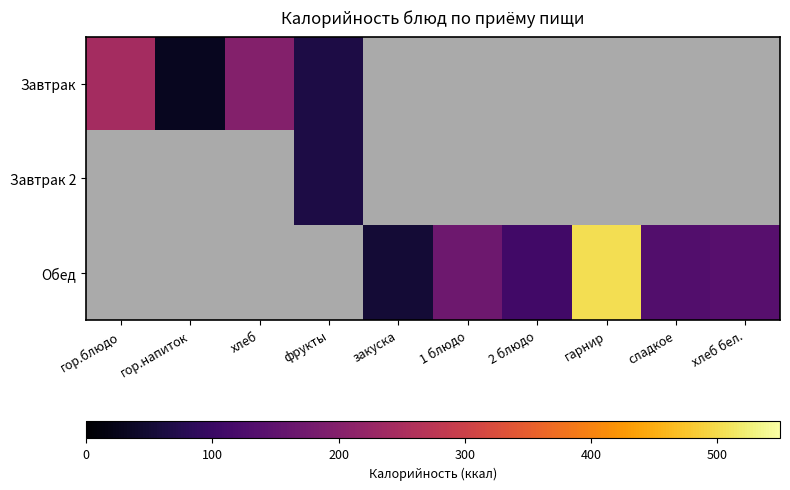

Which category has the highest value across all series?

гарнир